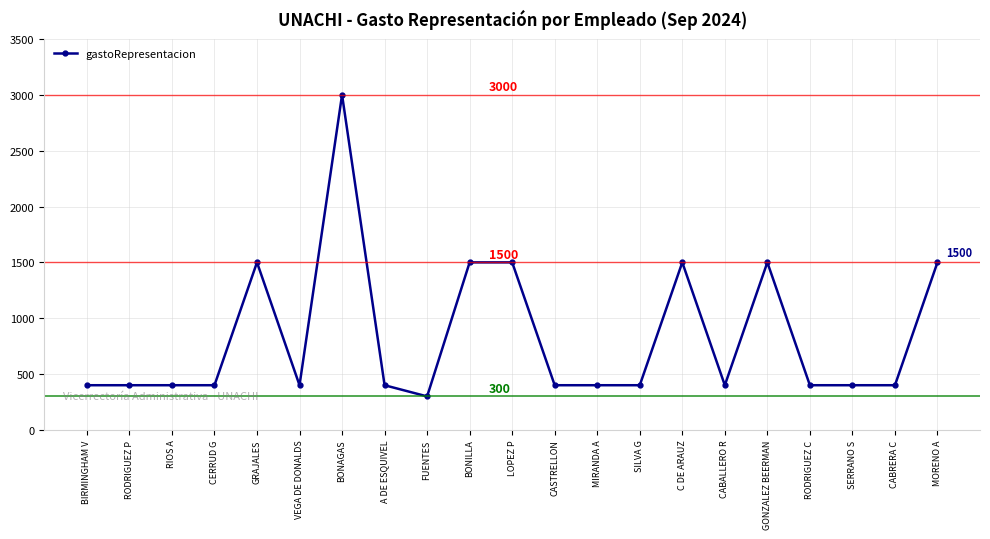

Approximately how many times larger is the value at BONAGAS compared to RODRIGUEZ C?

7.5